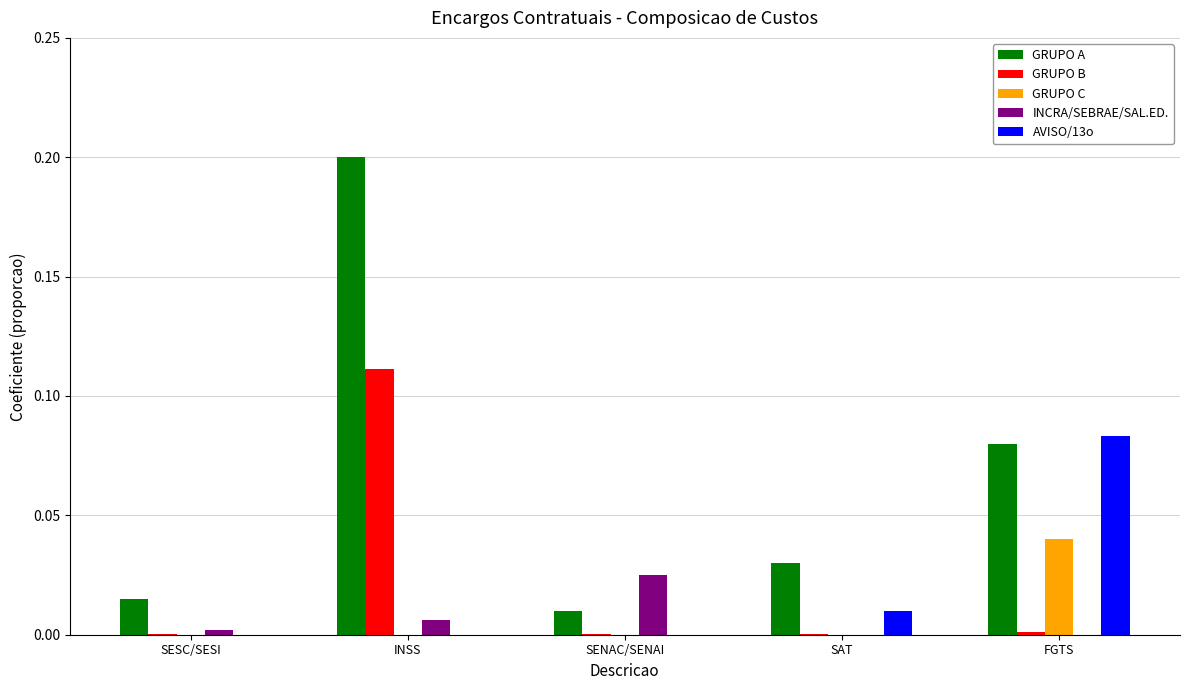

What are all the series names shown in the legend?

GRUPO A, GRUPO B, GRUPO C, INCRA/SEBRAE/SAL.ED., AVISO/13o